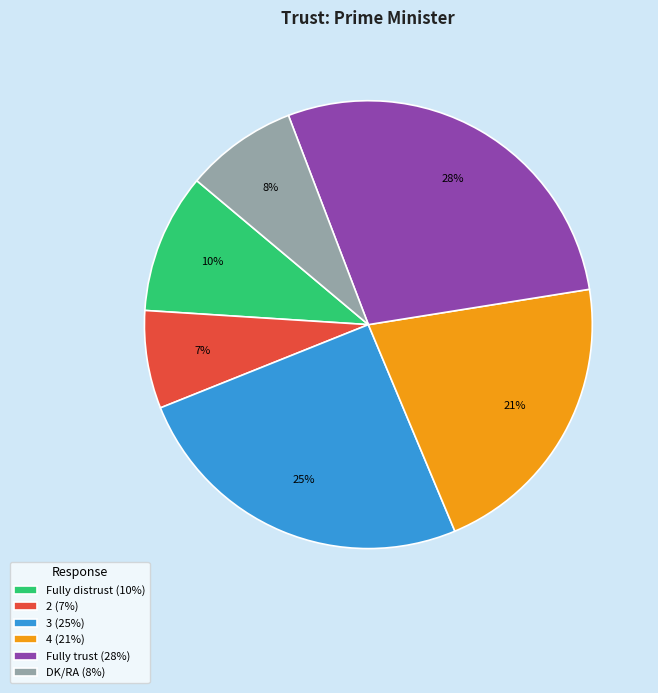

How many segments does this pie chart have?

6